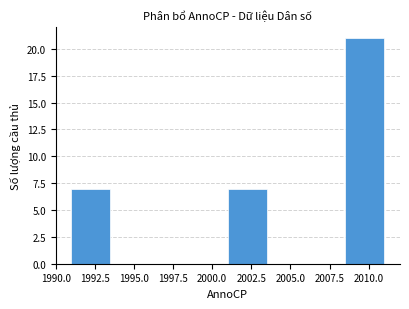

Reading left to right, list every bar in this chart as the range it spans on the x-axis followed by its height. The values are not printed on the chart, so give them approximately, as read against the axis.

1991.0 to 1993.5: 7
1993.5 to 1996.0: 0
1996.0 to 1998.5: 0
1998.5 to 2001.0: 0
2001.0 to 2003.5: 7
2003.5 to 2006.0: 0
2006.0 to 2008.5: 0
2008.5 to 2011.0: 21